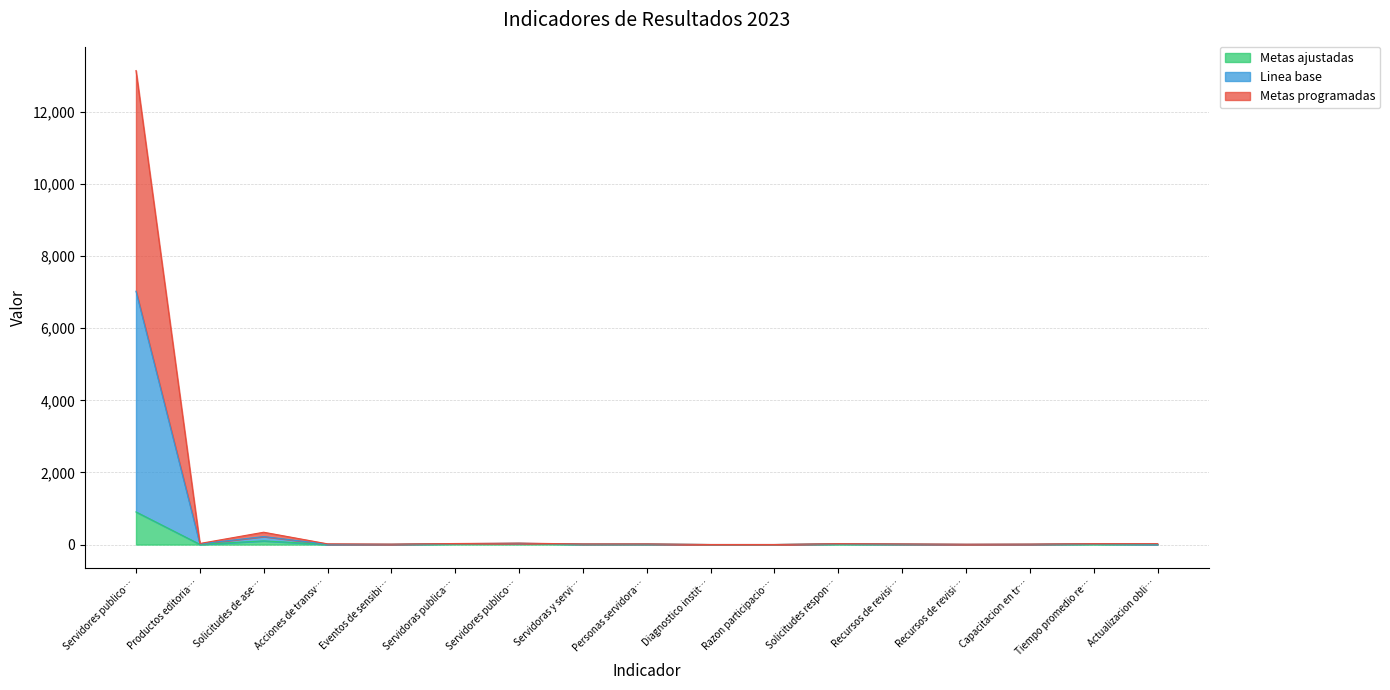

Which series has the largest total across all categories?

Linea base